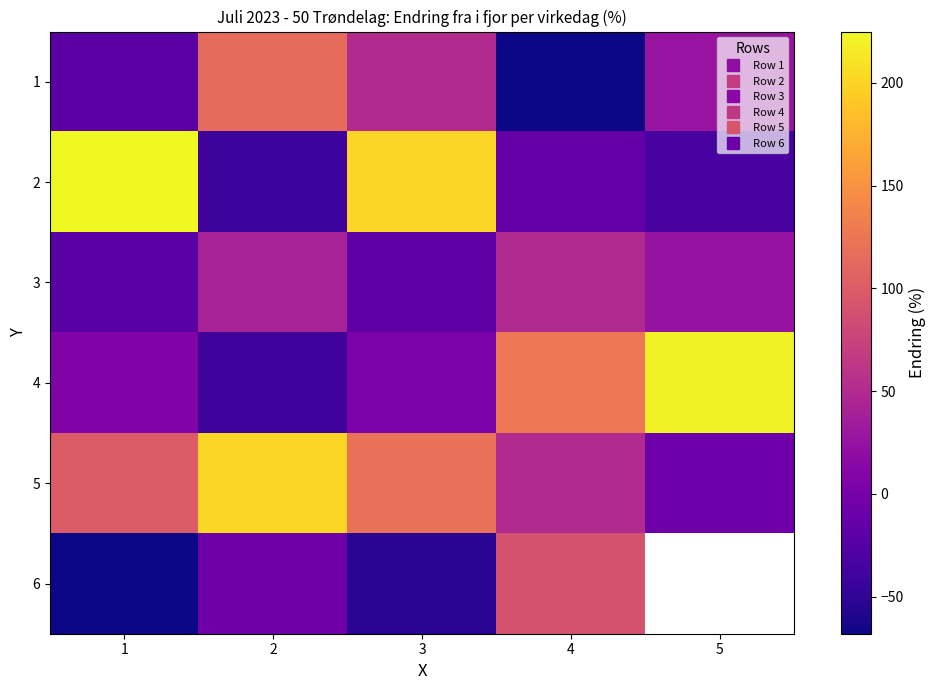

How many data points in 6 are less than -6?

2